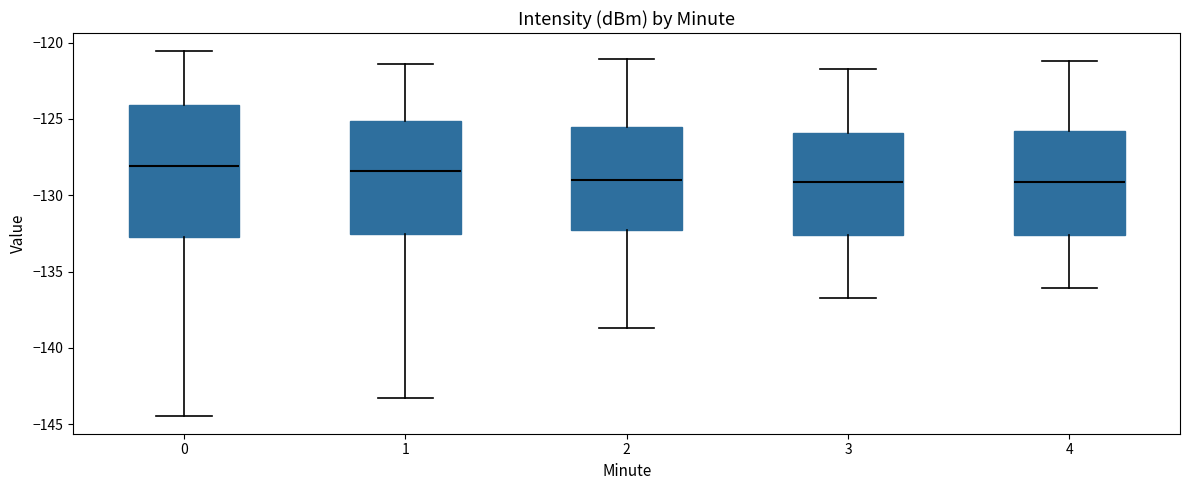

Reading left to right, read every box against the y-axis: the position of its median line, the range the box covers, and the ends of its whiskers. The values are not printed on the chart, so give them approximately, as read against the axis.

0: median -128.0, box -133.0 to -124.0, whiskers -144.5 to -120.5
1: median -128.5, box -132.5 to -125.0, whiskers -143.5 to -121.5
2: median -129.0, box -132.0 to -125.5, whiskers -138.5 to -121.0
3: median -129.0, box -132.5 to -126.0, whiskers -136.5 to -121.5
4: median -129.0, box -132.5 to -126.0, whiskers -136.0 to -121.0